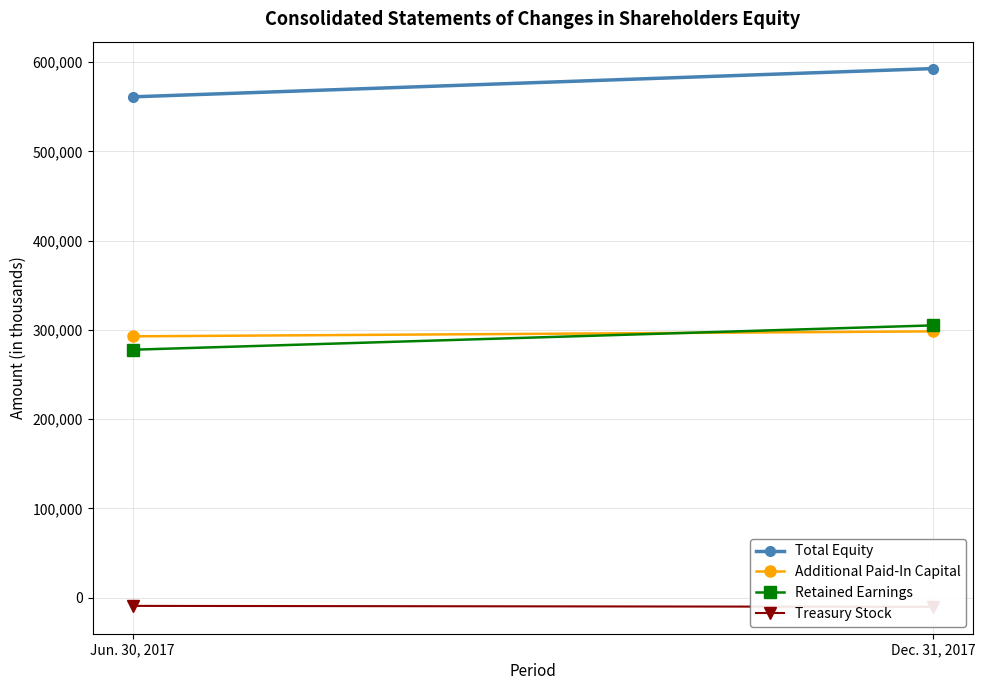

Rank the series by their maximum value, from lowest to highest.

Treasury Stock, Additional Paid-In Capital, Retained Earnings, Total Equity